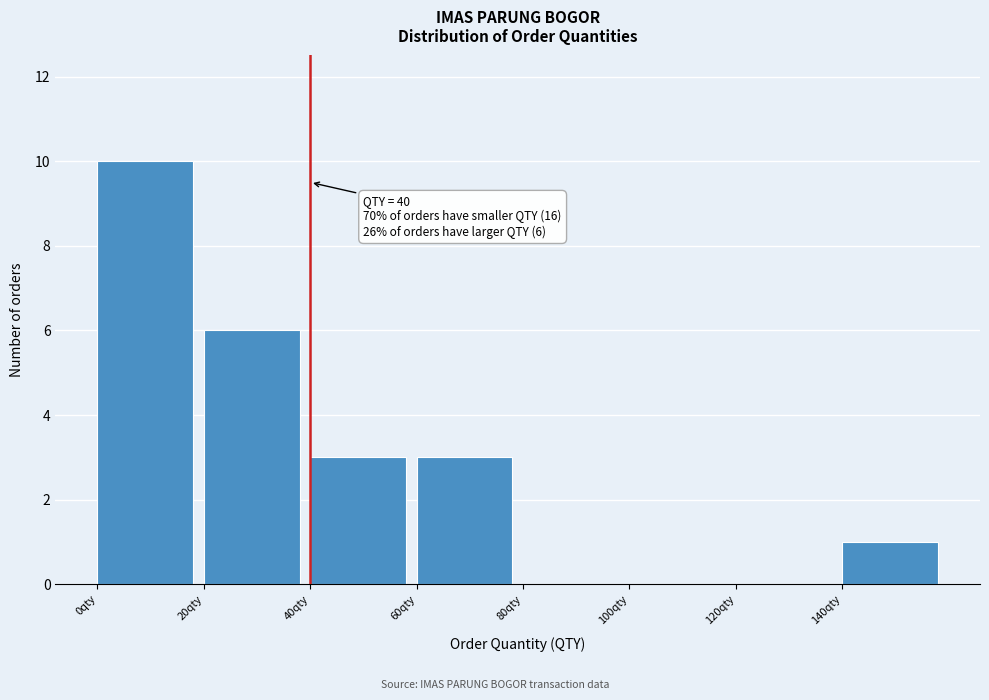

Over which range of the x-axis is the bar tallest?

0 to 20